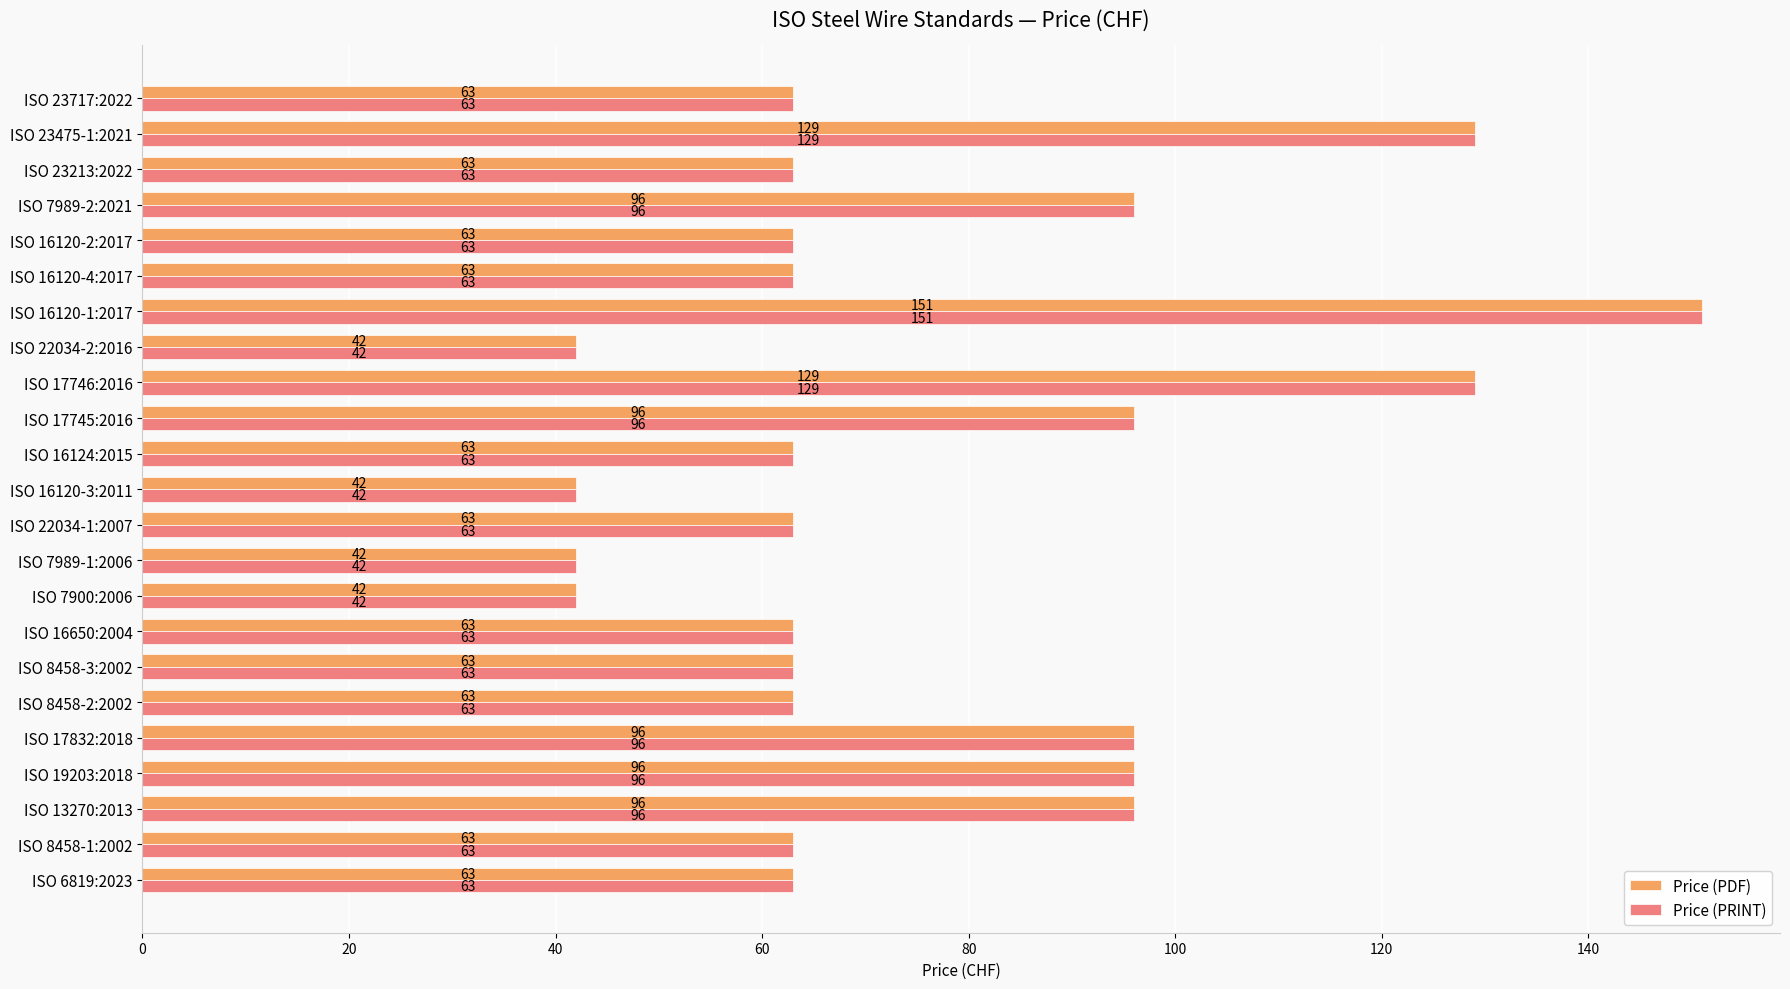

At how many categories does at least one series exceed 50?

19